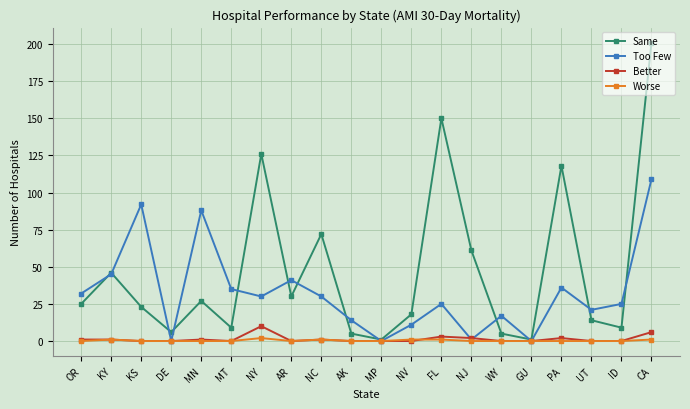

True or false: Worse has more than 0 points higher than both neighbors.

True